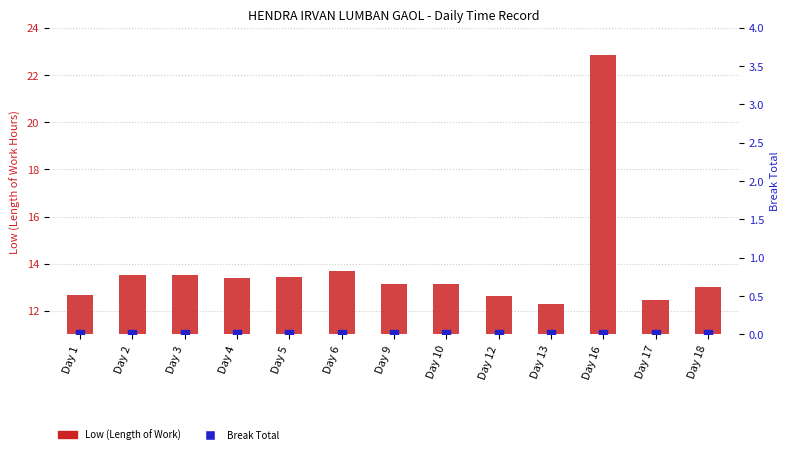

What is the total value across all series at Day 13?

12.3